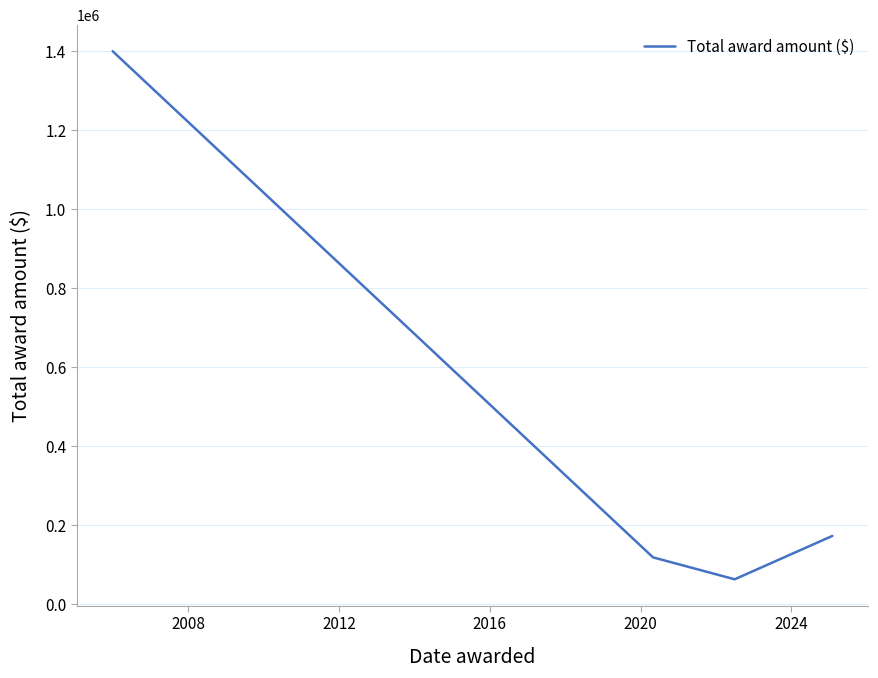

True or false: there are more than 0 points higher than both neighbors.

False